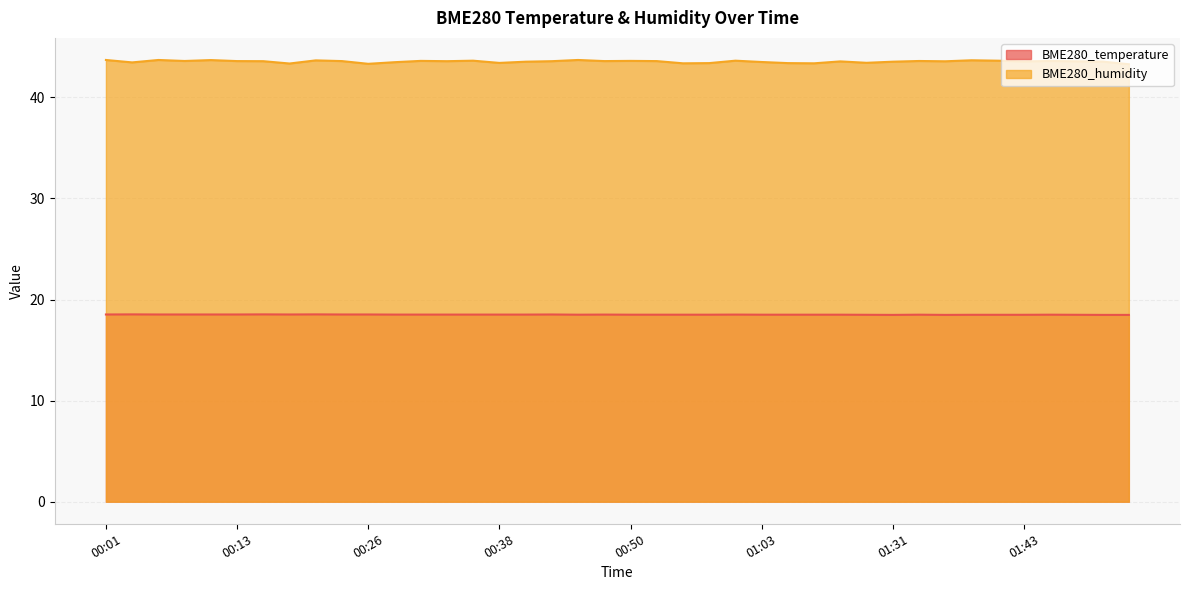

What position from the left is 00:01?

1